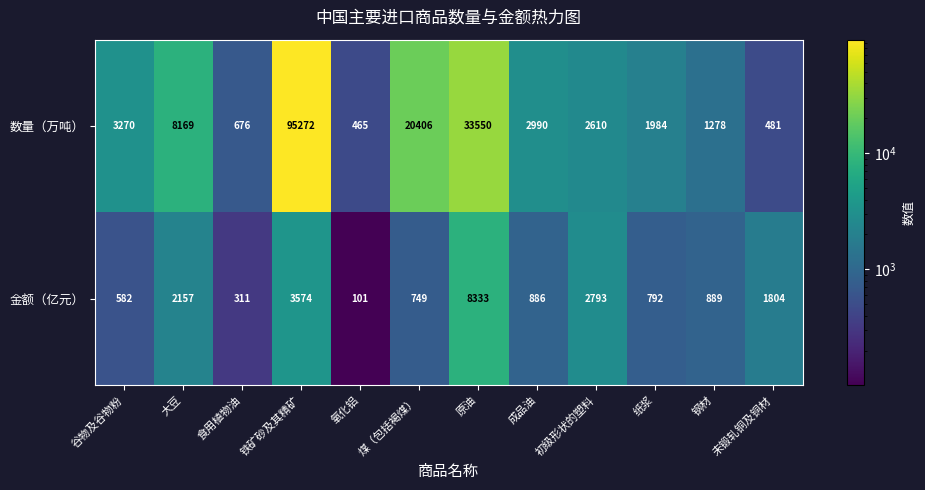

At which category is the sum across all series the highest?

铁矿砂及其精矿